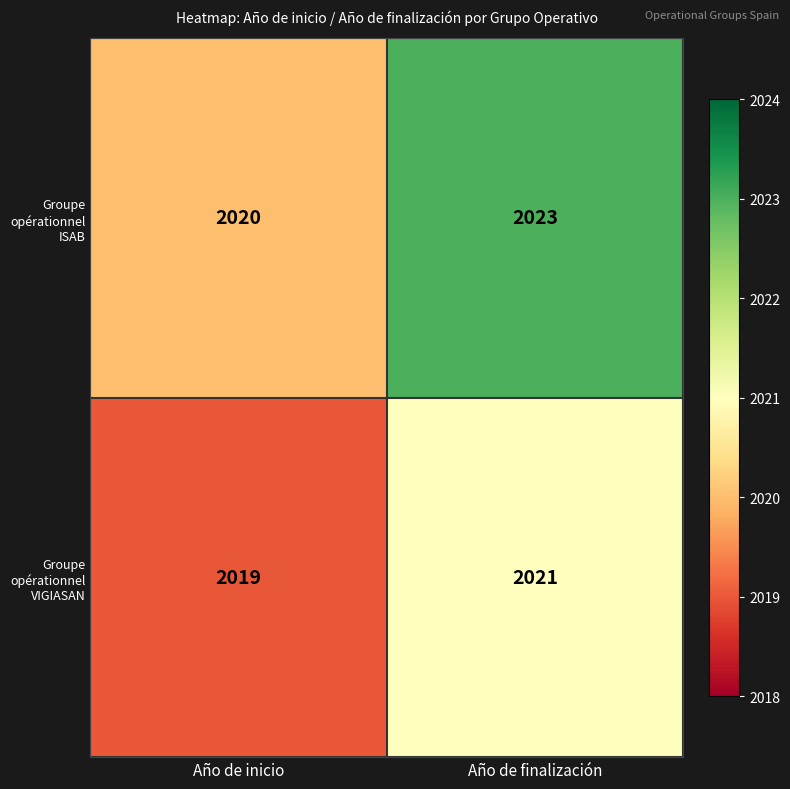

Rank the series at Año de finalización from highest to lowest value.

Groupe opérationnel ISAB, Groupe opérationnel VIGIASAN